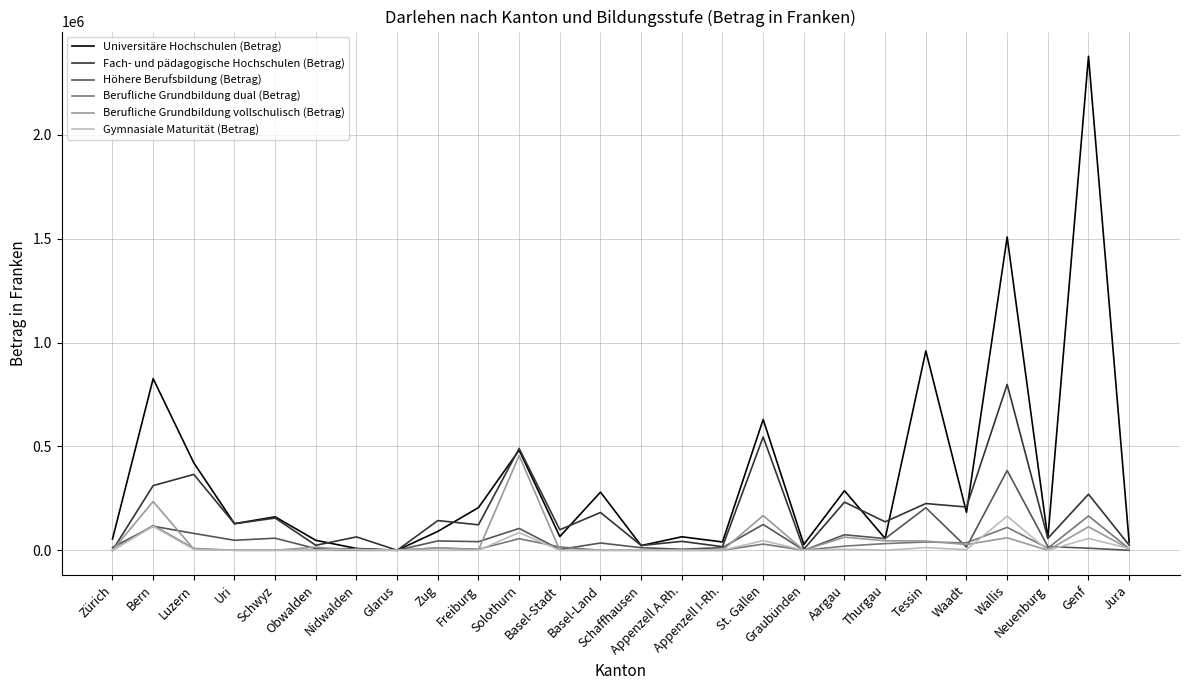

What position from the right is Luzern?

24